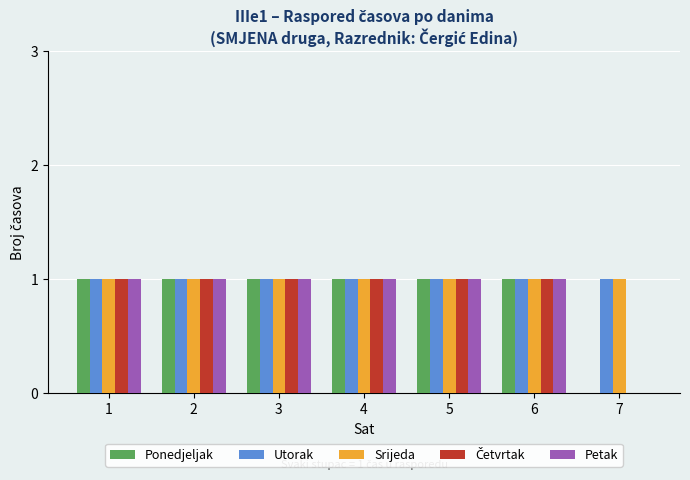

True or false: Utorak has a value of 1 at 5.

True